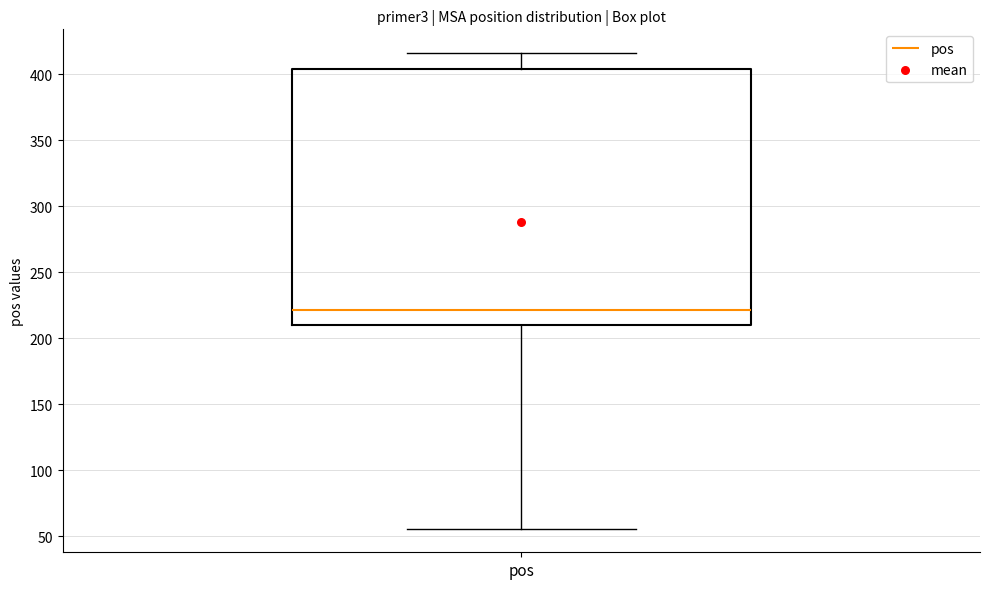

Where does the upper whisker of the box for pos end on the y-axis? The values are not printed on the chart, so give them approximately, as read against the axis.

415